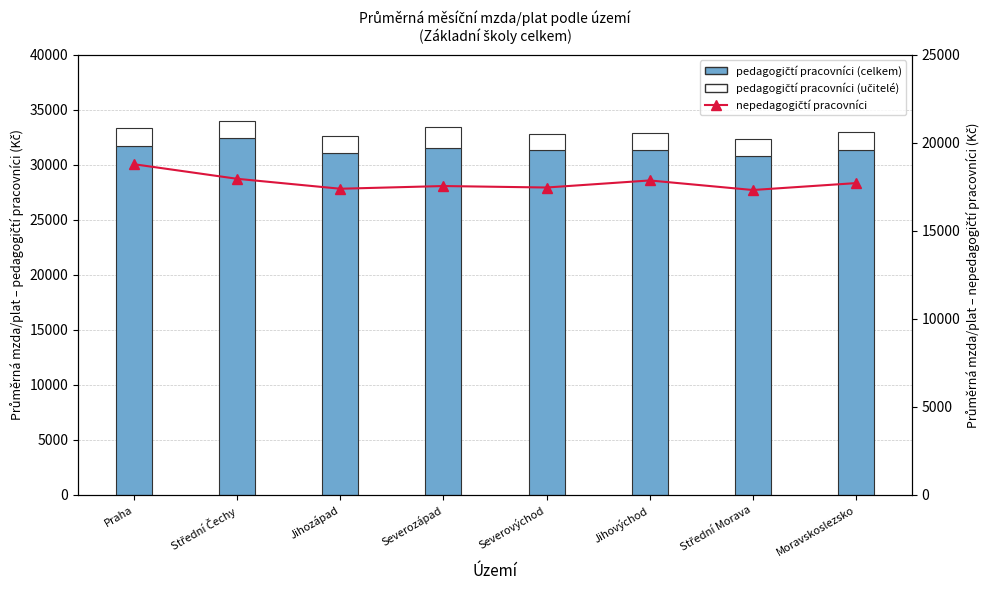

Reading left to right, extract all data points from this chart.

pedagogičtí pracovníci (celkem): Praha=31732.5	Střední Čechy=32475.1	Jihozápad=31114.1	Severozápad=31491.7	Severovýchod=31333.6	Jihovýchod=31337.6	Střední Morava=30769.3	Moravskoslezsko=31353.2
pedagogičtí pracovníci (učitelé): Praha=1612.2	Střední Čechy=1481.3	Jihozápad=1522.4	Severozápad=1909.4	Severovýchod=1494.6	Jihovýchod=1526.5	Střední Morava=1623.6	Moravskoslezsko=1631.6
nepedagogičtí pracovníci: Praha=18786.8	Střední Čechy=17958.8	Jihozápad=17394.8	Severozápad=17548.2	Severovýchod=17464.8	Jihovýchod=17865.4	Střední Morava=17322.2	Moravskoslezsko=17714.1